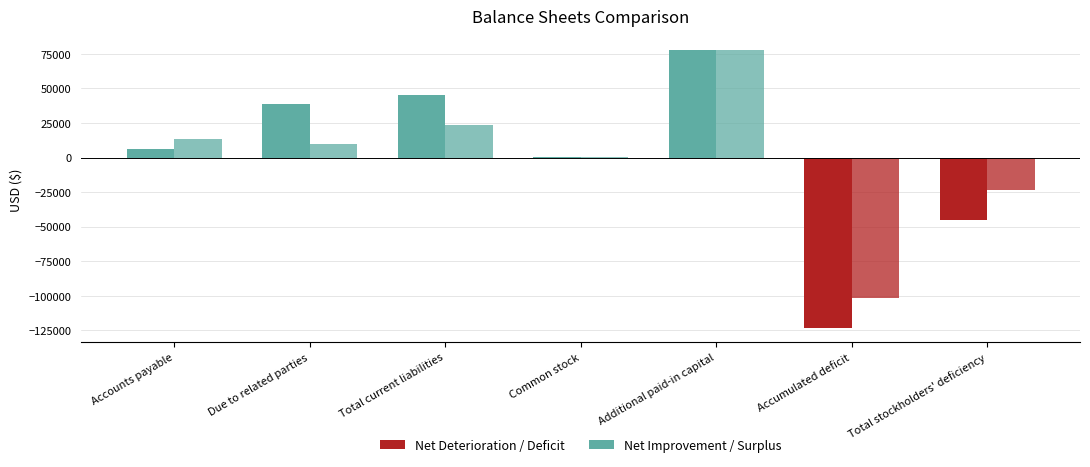

How many bars are there in each group?

2